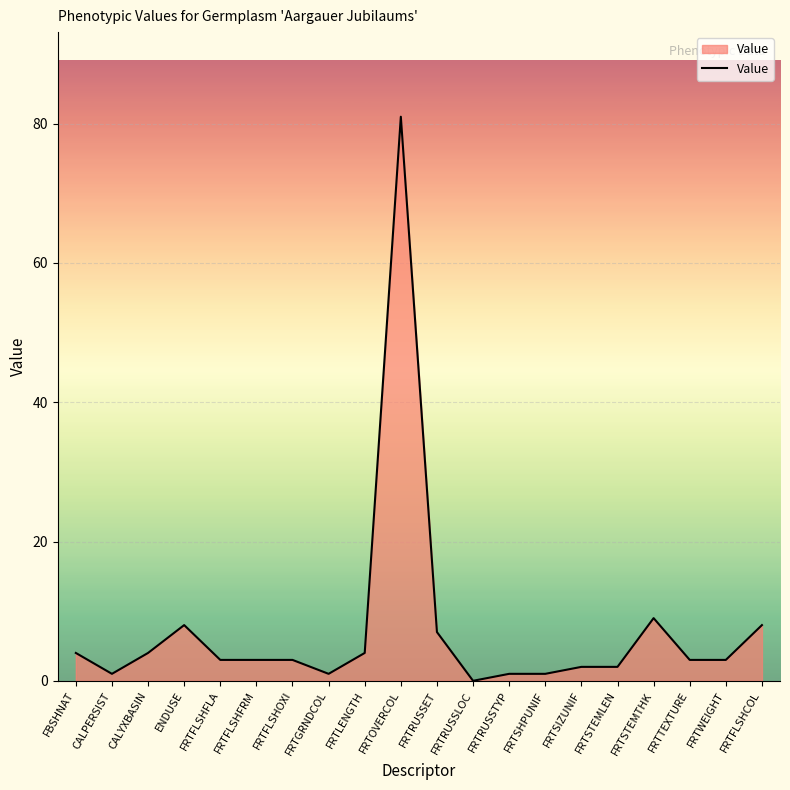

What is the average value?

7